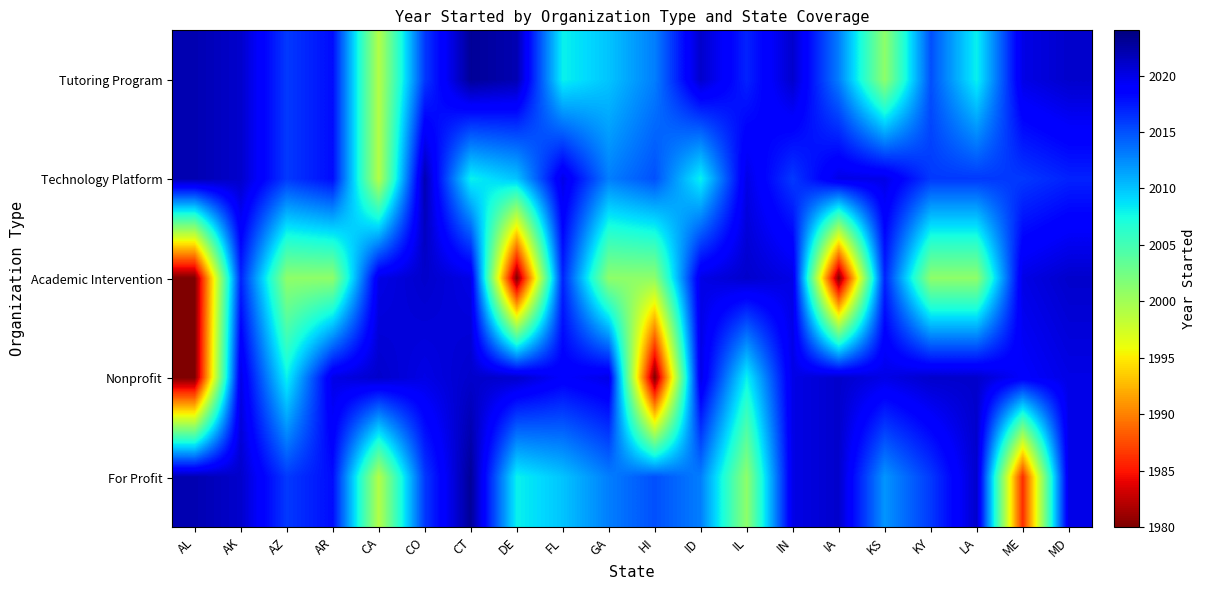

Count the number of data series in this chart.

5